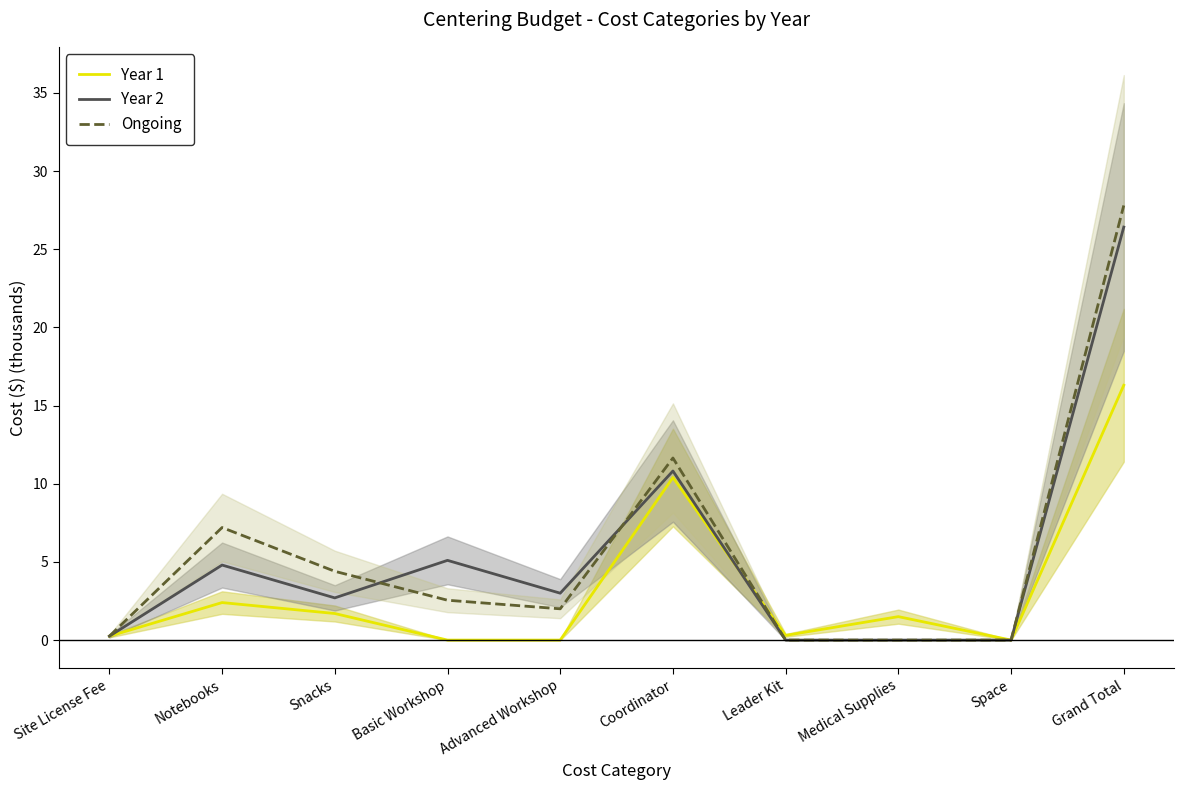

Rank the series at Leader Kit from highest to lowest value.

Year 1, Year 2, Ongoing